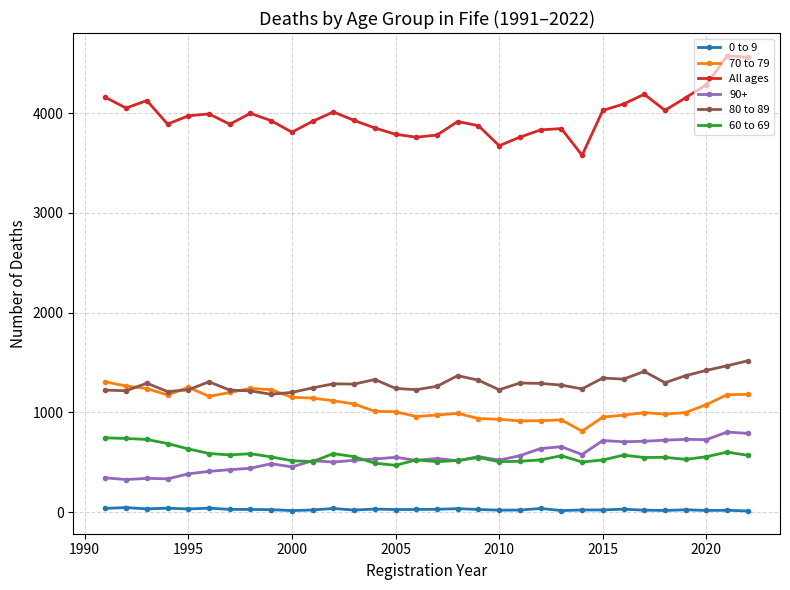

Which series has the widest spread of values?

All ages